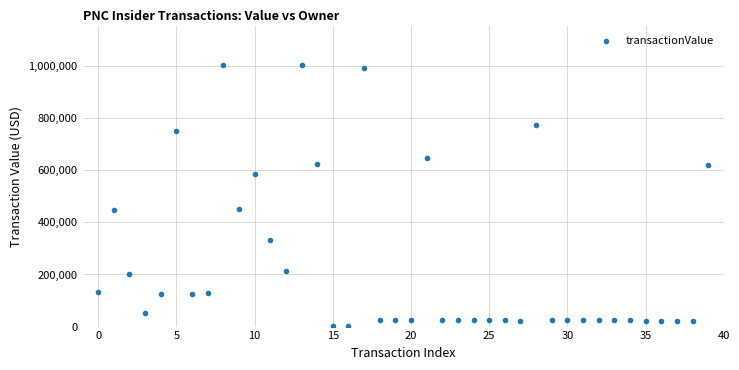

What is the range of Y values (max minus min)?

1003435